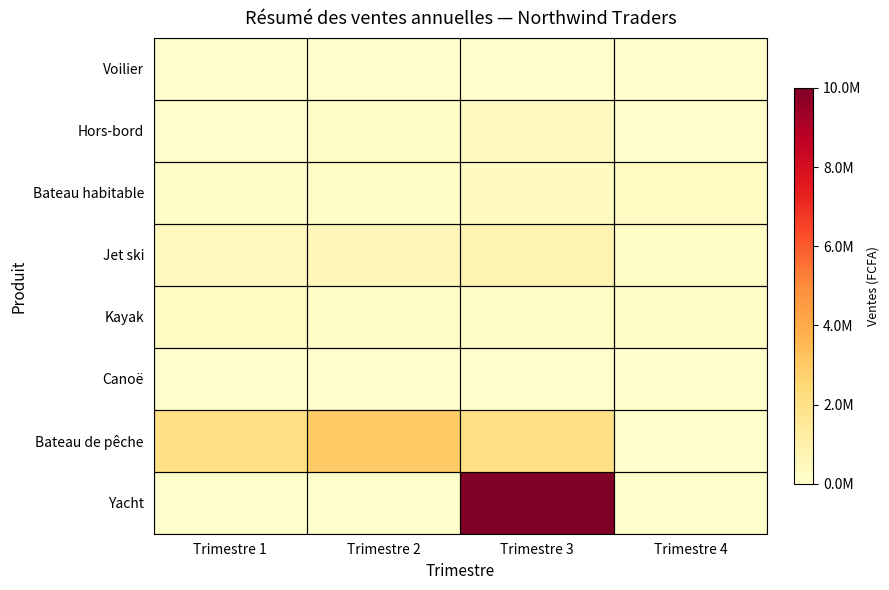

What is the total value across all series at Trimestre 2?

4420000